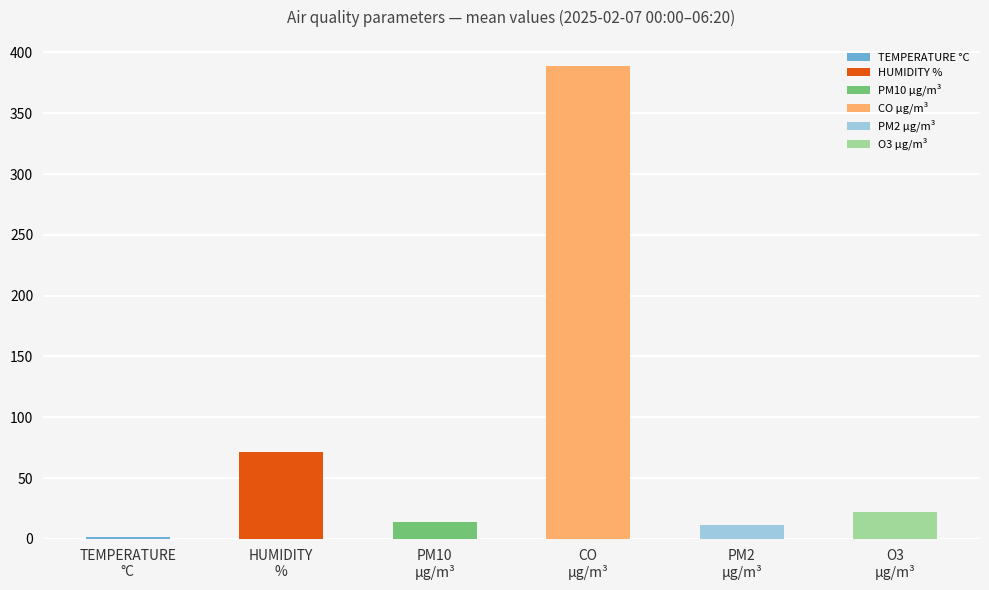

What is the maximum value for HUMIDITY %?

72.5